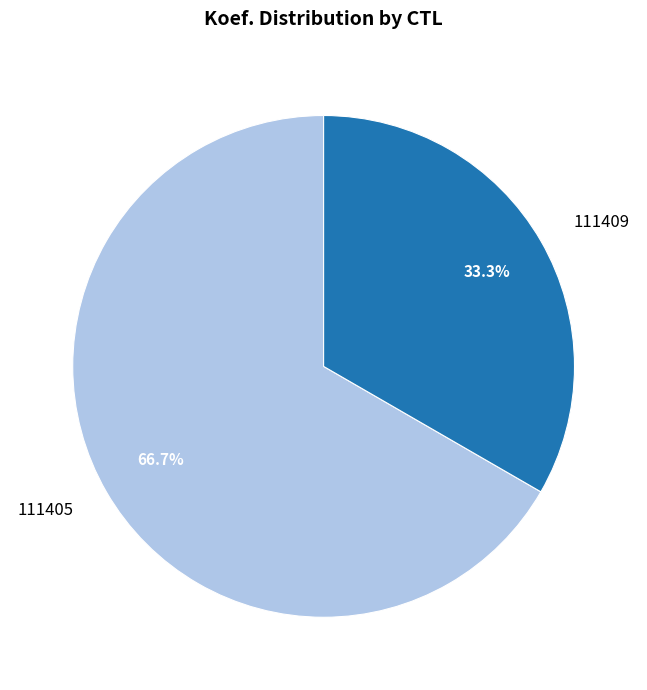

Combined, do 111405 and 111409 account for over 50%?

Yes